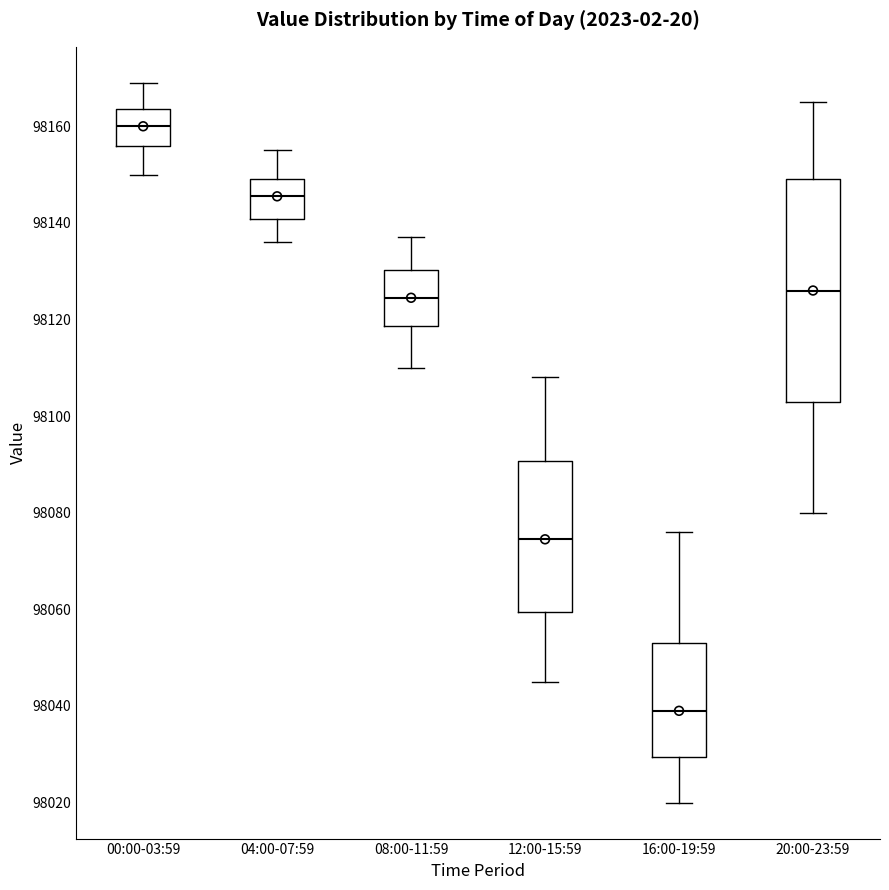

Reading left to right, transcribe this box plot: for each box, give where its median line is, the range the box spans, and where its two whiskers end, as read against the y-axis. The values are not printed on the chart, so give them approximately, as read against the axis.

00:00-03:59: median 98160, box 98156 to 98164, whiskers 98150 to 98170
04:00-07:59: median 98146, box 98140 to 98150, whiskers 98136 to 98156
08:00-11:59: median 98124, box 98118 to 98130, whiskers 98110 to 98138
12:00-15:59: median 98074, box 98060 to 98090, whiskers 98046 to 98108
16:00-19:59: median 98040, box 98030 to 98054, whiskers 98020 to 98076
20:00-23:59: median 98126, box 98104 to 98150, whiskers 98080 to 98166